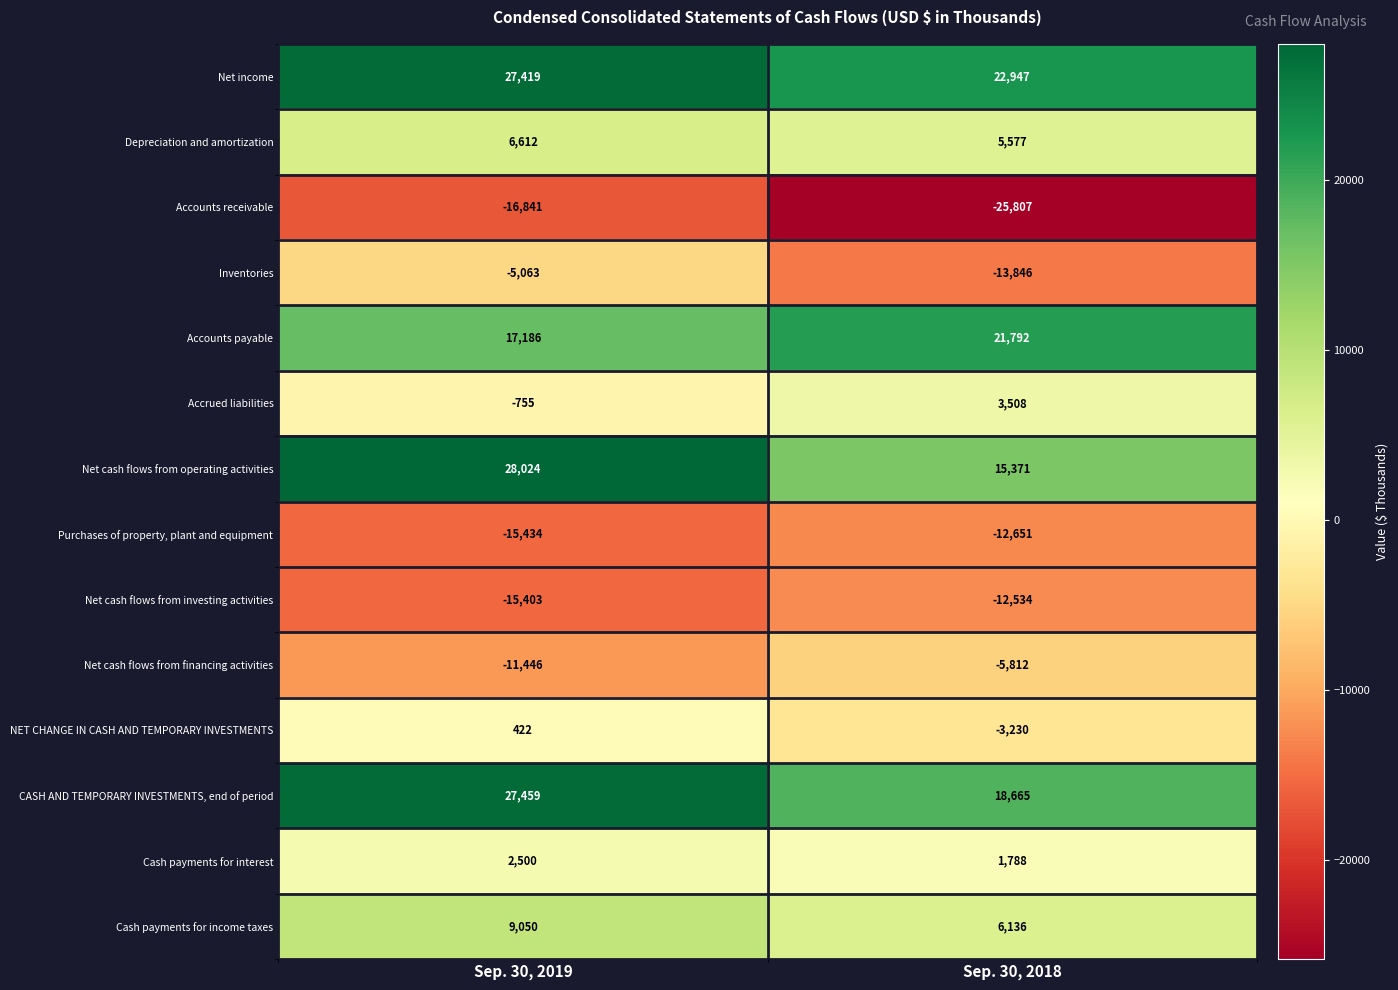

At which category is the sum across all series the highest?

Sep. 30, 2019